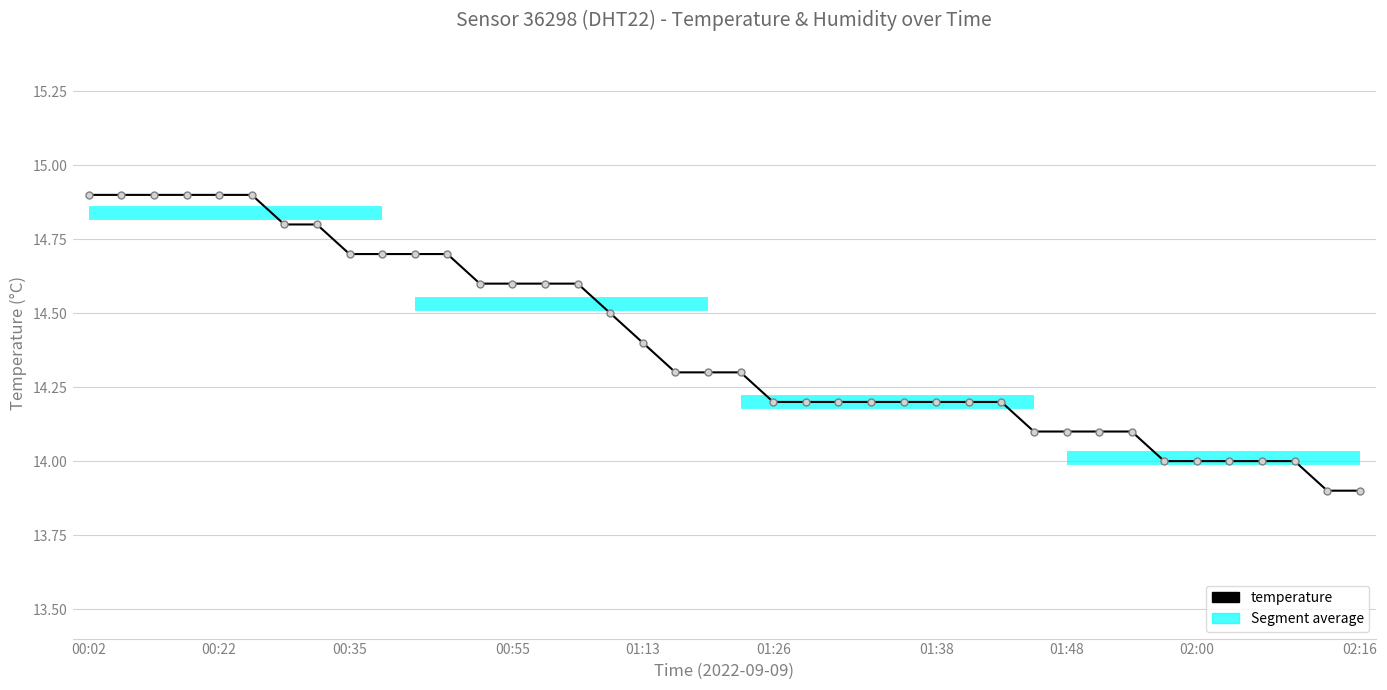

At which category does the chart reach its minimum across all series?

02:13